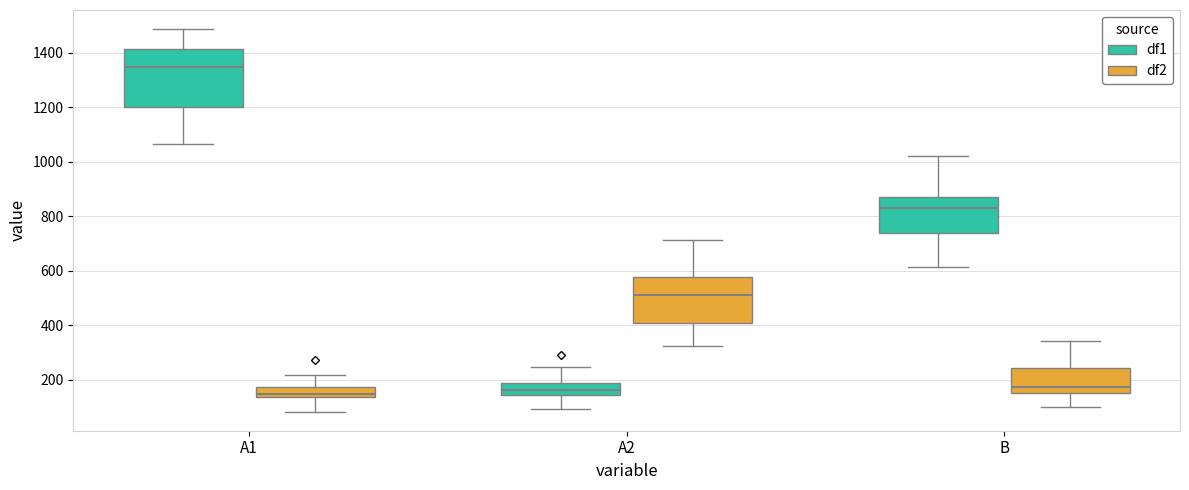

Reading left to right, read every box against the y-axis: the position of its median line, the range the box covers, and the ends of its whiskers. The values are not printed on the chart, so give them approximately, as read against the axis.

A1 (df1): median 1340, box 1200 to 1420, whiskers 1060 to 1480
A1 (df2): median 140 (inside the box), box 140 to 180, whiskers 80 to 220
A2 (df1): median 160, box 140 to 180, whiskers 100 to 240
A2 (df2): median 520, box 400 to 580, whiskers 320 to 720
B (df1): median 840, box 740 to 880, whiskers 620 to 1020
B (df2): median 180, box 160 to 240, whiskers 100 to 340